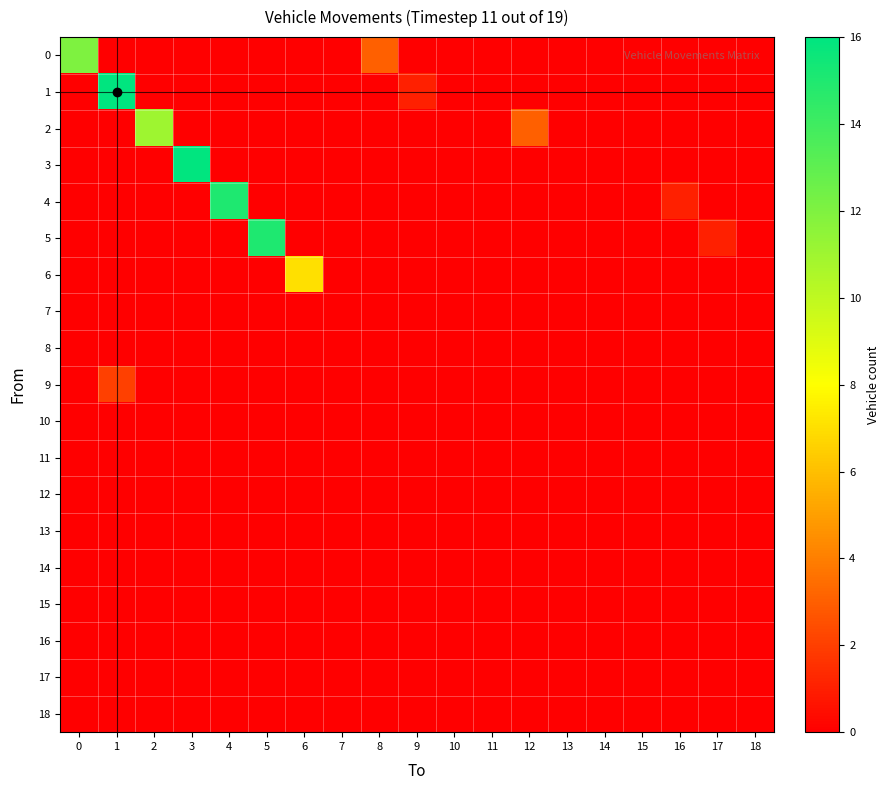

Count the number of categories in the chart.

19